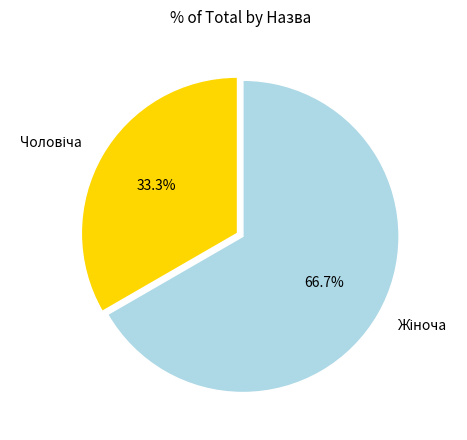

How many slices are in this pie chart?

2